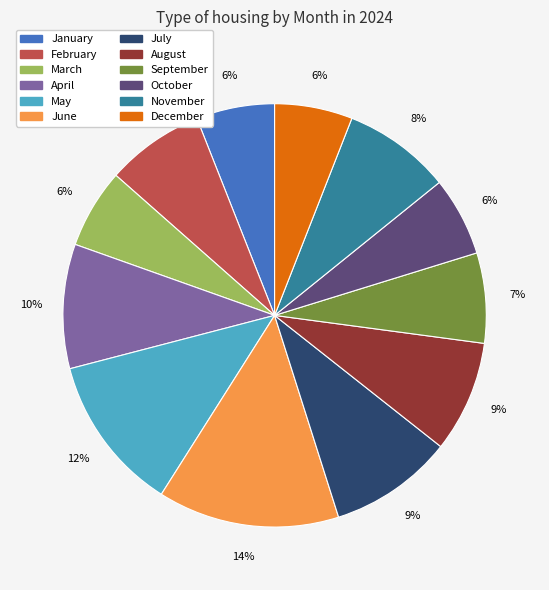

The January slice represents 6% of the pie. True or false?

True